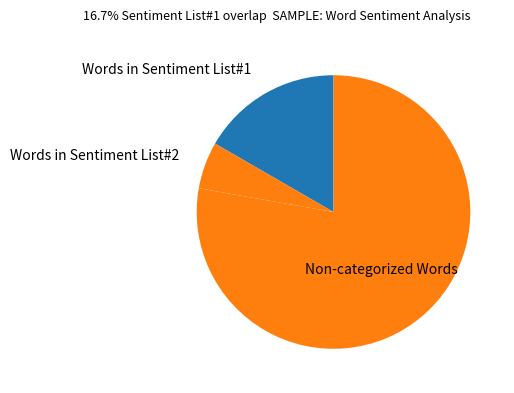

How many slices are in this pie chart?

3